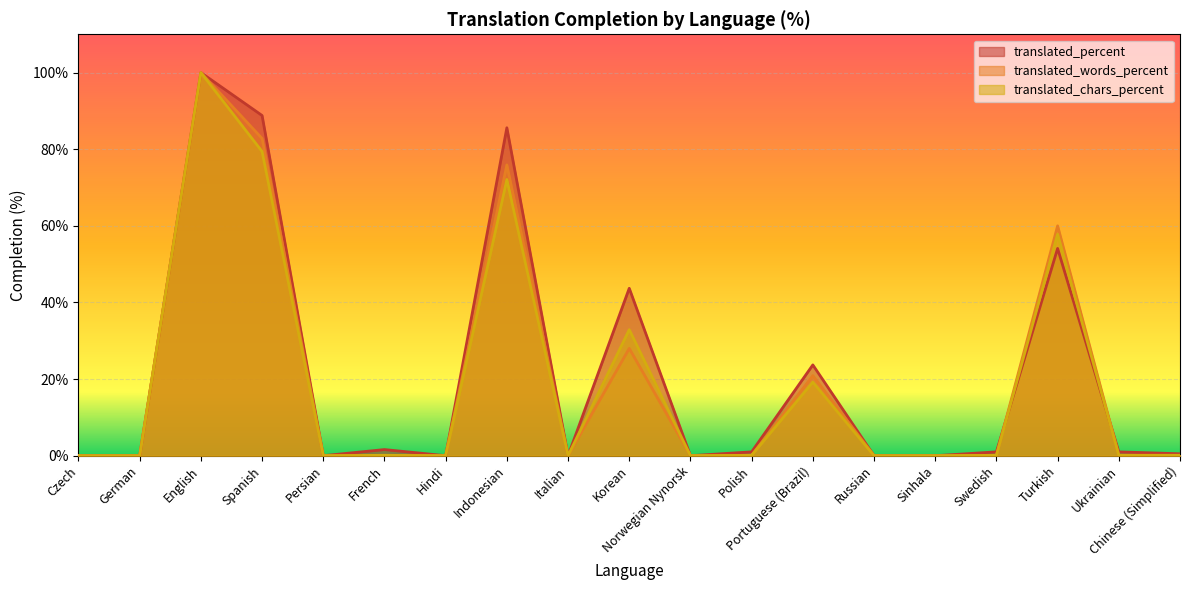

Reading left to right, what are all the values shown in this chart?

translated_percent: Czech=0.0	German=0.0	English=100.0	Spanish=88.8	Persian=0.0	French=1.6	Hindi=0.0	Indonesian=85.6	Italian=0.0	Korean=43.7	Norwegian Nynorsk=0.0	Polish=1.0	Portuguese (Brazil)=23.7	Russian=0.0	Sinhala=0.0	Swedish=1.0	Turkish=54.1	Ukrainian=1.0	Chinese (Simplified)=0.5
translated_words_percent: Czech=0.0	German=0.0	English=100.0	Spanish=82.8	Persian=0.0	French=0.1	Hindi=0.0	Indonesian=75.9	Italian=0.0	Korean=28.0	Norwegian Nynorsk=0.0	Polish=0.1	Portuguese (Brazil)=20.9	Russian=0.0	Sinhala=0.0	Swedish=0.1	Turkish=60.0	Ukrainian=0.1	Chinese (Simplified)=0.1
translated_chars_percent: Czech=0.0	German=0.0	English=100.0	Spanish=79.4	Persian=0.0	French=0.1	Hindi=0.0	Indonesian=72.1	Italian=0.0	Korean=32.9	Norwegian Nynorsk=0.0	Polish=0.1	Portuguese (Brazil)=19.2	Russian=0.0	Sinhala=0.0	Swedish=0.1	Turkish=57.8	Ukrainian=0.1	Chinese (Simplified)=0.1